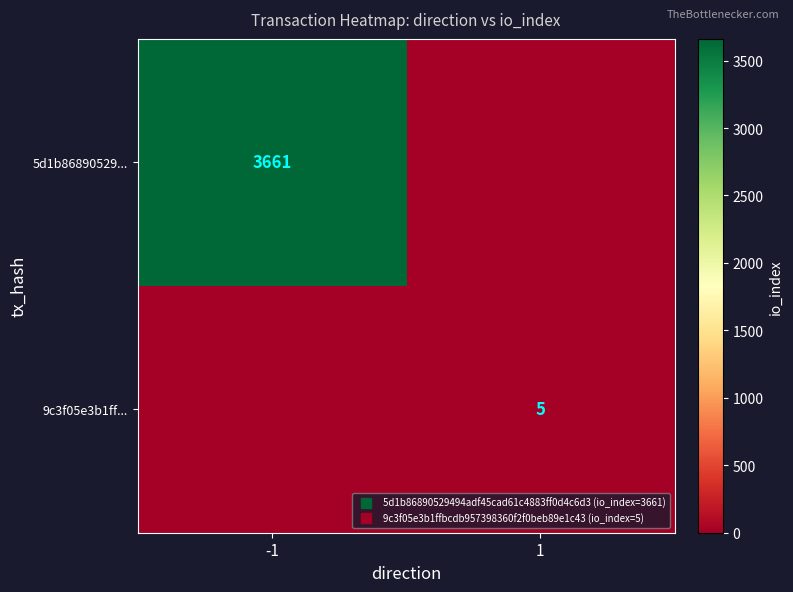

List the labels in order of 9c3f05e3b1ff... value, largest first.

1, -1